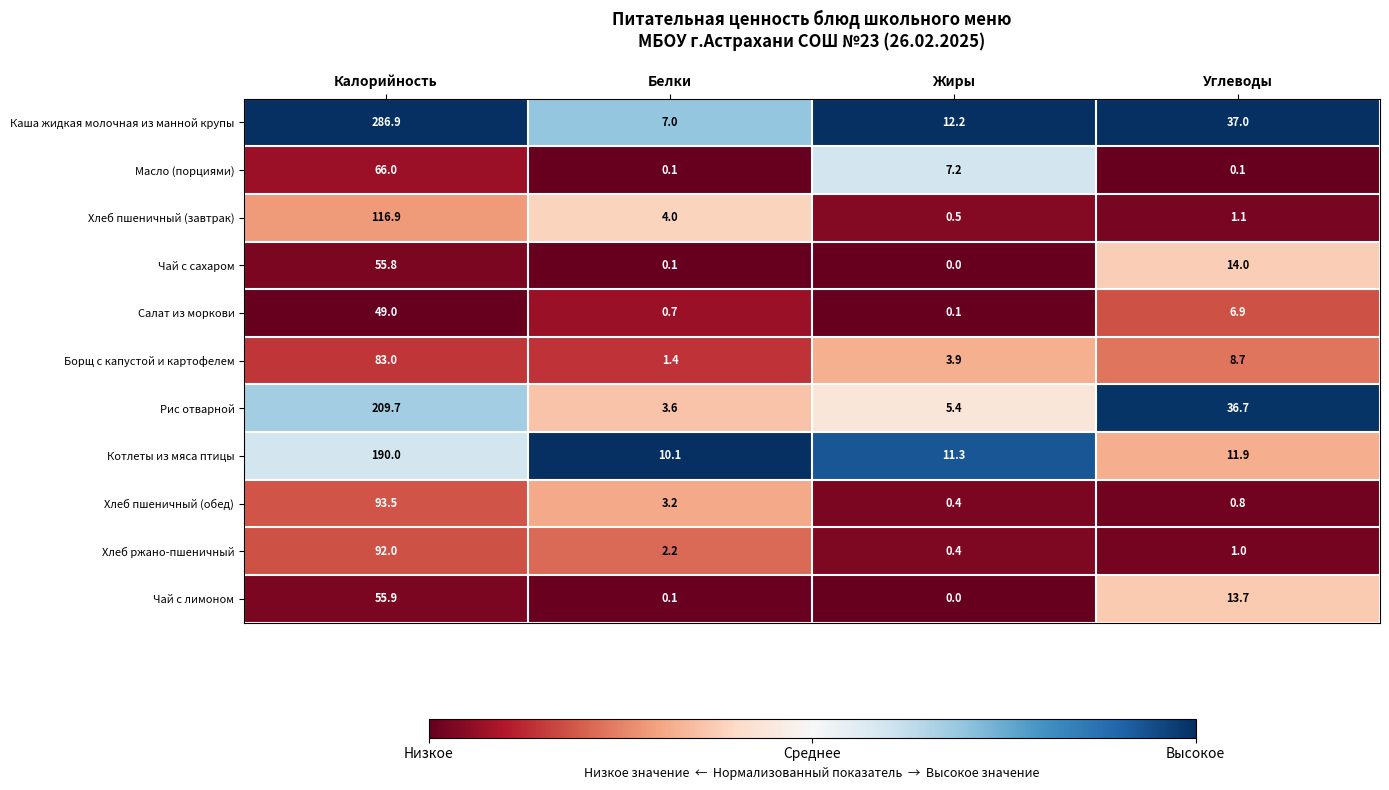

What is the total value across all series at Калорийность?

1298.7